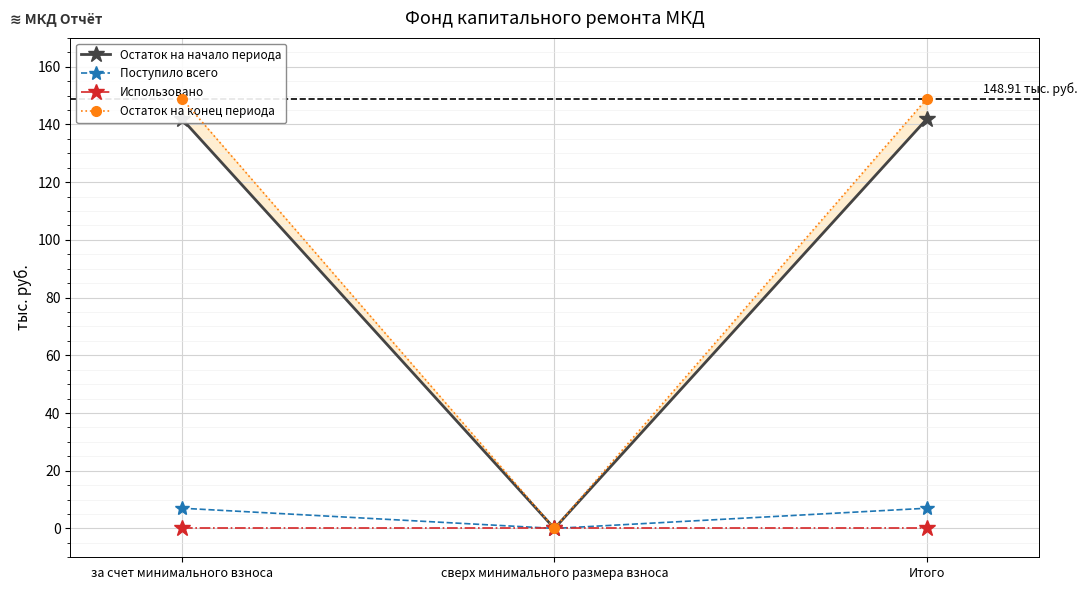

Which series has the largest total across all categories?

Остаток на конец периода